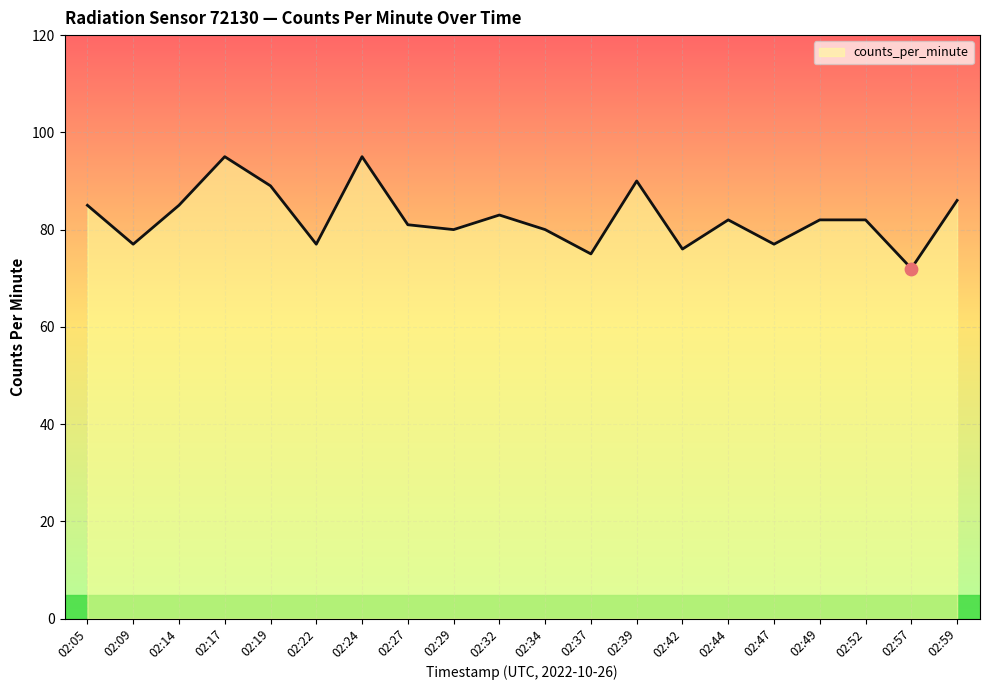

Between 02:34 and 02:37, which is larger?

02:34